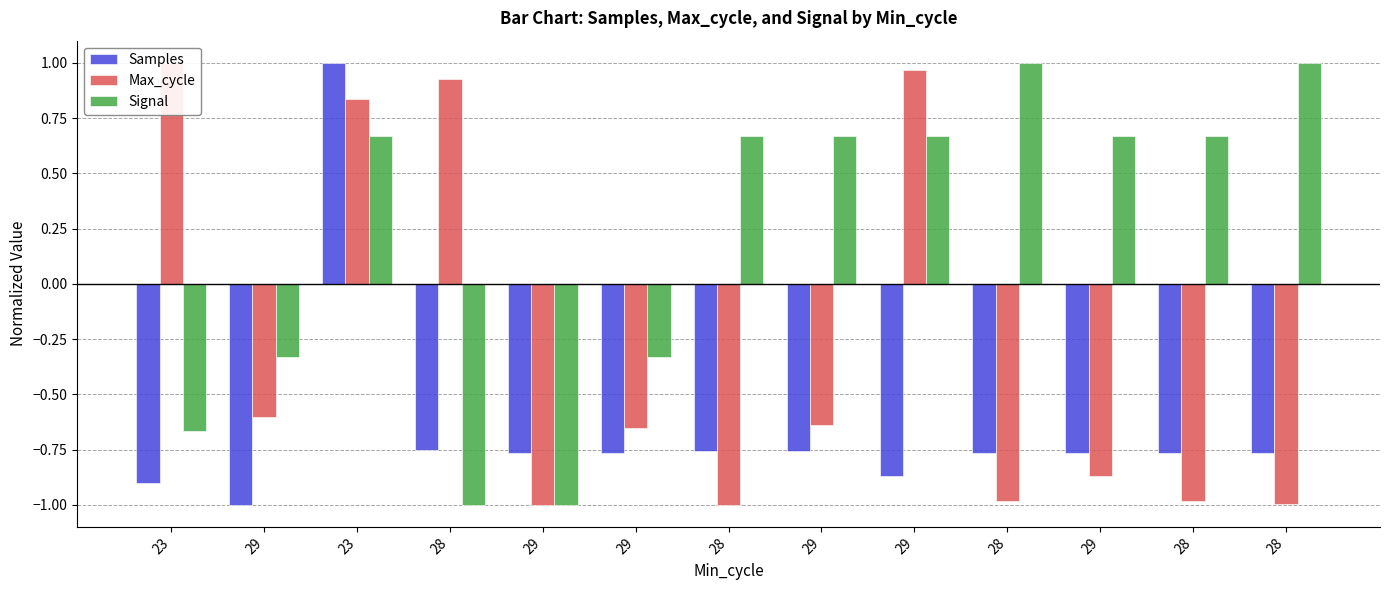

Rank the series by their average value, from lowest to highest.

Samples, Max_cycle, Signal